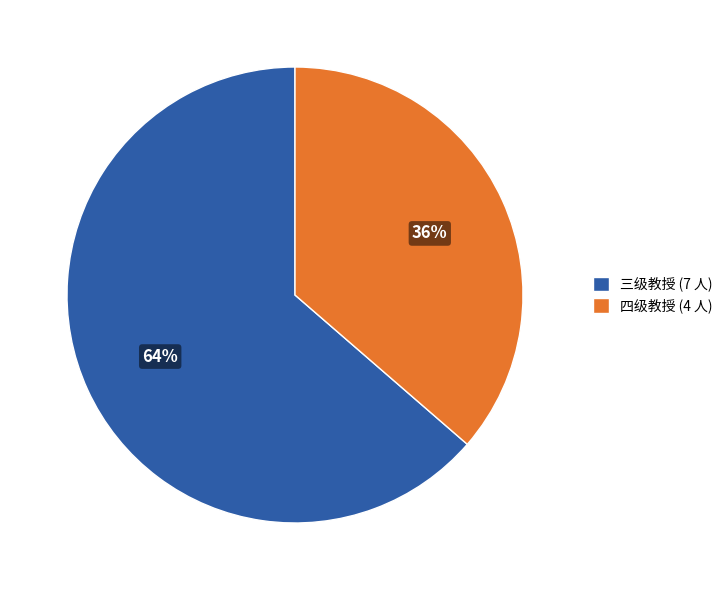

To the nearest percent, what is the combined percentage of 四级教授 and 三级教授?

100%